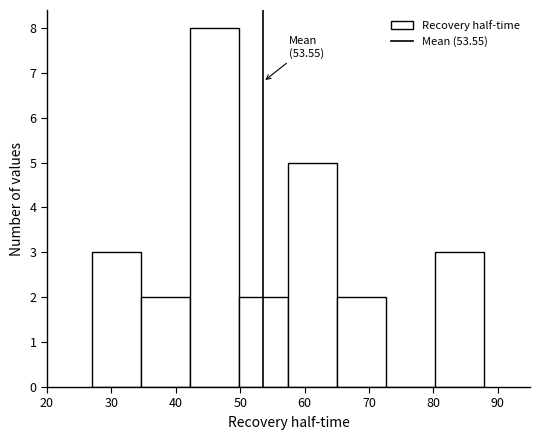

Over which range of the x-axis is the bar tallest?

42 to 50